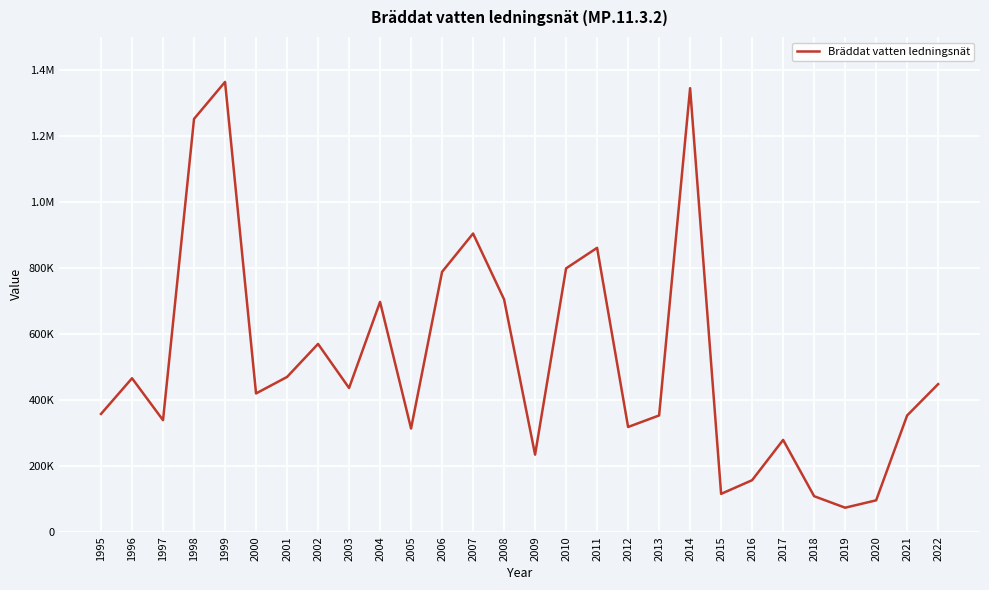

Is this an area chart (filled region under the line)?

No